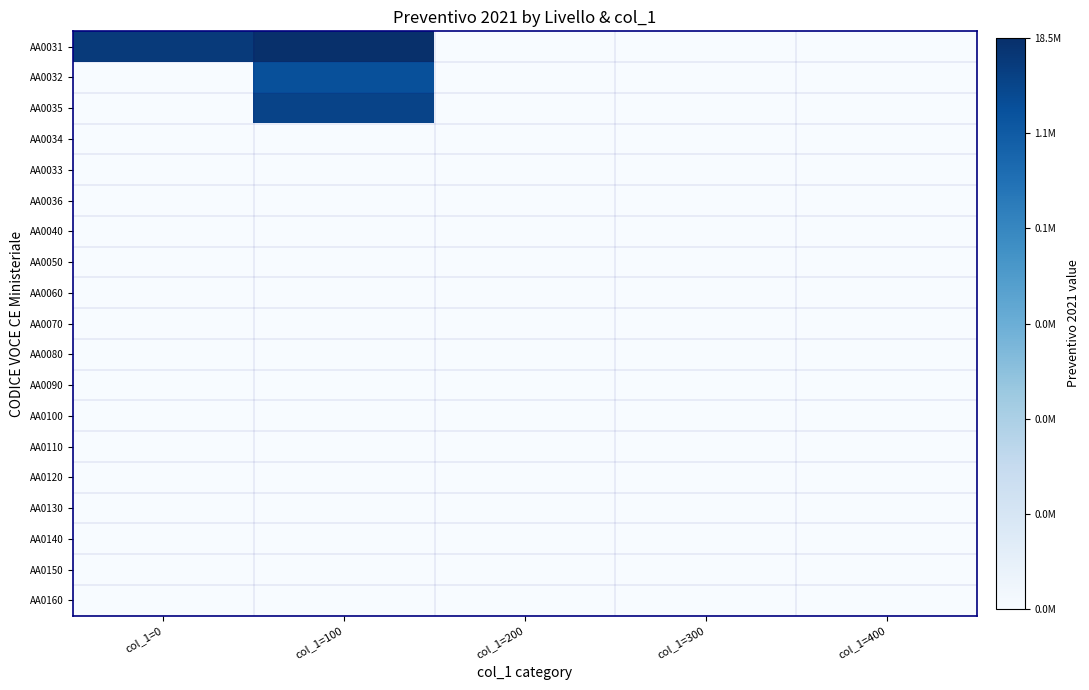

Reading left to right, what are all the values shown in this chart?

AA0031: col_1=0=16.1	col_1=100=16.7	col_1=200=0.0	col_1=300=0.0	col_1=400=0.0
AA0032: col_1=0=0.0	col_1=100=14.7	col_1=200=0.0	col_1=300=0.0	col_1=400=0.0
AA0035: col_1=0=0.0	col_1=100=15.4	col_1=200=0.0	col_1=300=0.0	col_1=400=0.0
AA0034: col_1=0=0.0	col_1=100=0.0	col_1=200=0.0	col_1=300=0.0	col_1=400=0.0
AA0033: col_1=0=0.0	col_1=100=0.0	col_1=200=0.0	col_1=300=0.0	col_1=400=0.0
AA0036: col_1=0=0.0	col_1=100=0.0	col_1=200=0.0	col_1=300=0.0	col_1=400=0.0
AA0040: col_1=0=0.0	col_1=100=0.0	col_1=200=0.0	col_1=300=0.0	col_1=400=0.0
AA0050: col_1=0=0.0	col_1=100=0.0	col_1=200=0.0	col_1=300=0.0	col_1=400=0.0
AA0060: col_1=0=0.0	col_1=100=0.0	col_1=200=0.0	col_1=300=0.0	col_1=400=0.0
AA0070: col_1=0=0.0	col_1=100=0.0	col_1=200=0.0	col_1=300=0.0	col_1=400=0.0
AA0080: col_1=0=0.0	col_1=100=0.0	col_1=200=0.0	col_1=300=0.0	col_1=400=0.0
AA0090: col_1=0=0.0	col_1=100=0.0	col_1=200=0.0	col_1=300=0.0	col_1=400=0.0
AA0100: col_1=0=0.0	col_1=100=0.0	col_1=200=0.0	col_1=300=0.0	col_1=400=0.0
AA0110: col_1=0=0.0	col_1=100=0.0	col_1=200=0.0	col_1=300=0.0	col_1=400=0.0
AA0120: col_1=0=0.0	col_1=100=0.0	col_1=200=0.0	col_1=300=0.0	col_1=400=0.0
AA0130: col_1=0=0.0	col_1=100=0.0	col_1=200=0.0	col_1=300=0.0	col_1=400=0.0
AA0140: col_1=0=0.0	col_1=100=0.0	col_1=200=0.0	col_1=300=0.0	col_1=400=0.0
AA0150: col_1=0=0.0	col_1=100=0.0	col_1=200=0.0	col_1=300=0.0	col_1=400=0.0
AA0160: col_1=0=0.0	col_1=100=0.0	col_1=200=0.0	col_1=300=0.0	col_1=400=0.0